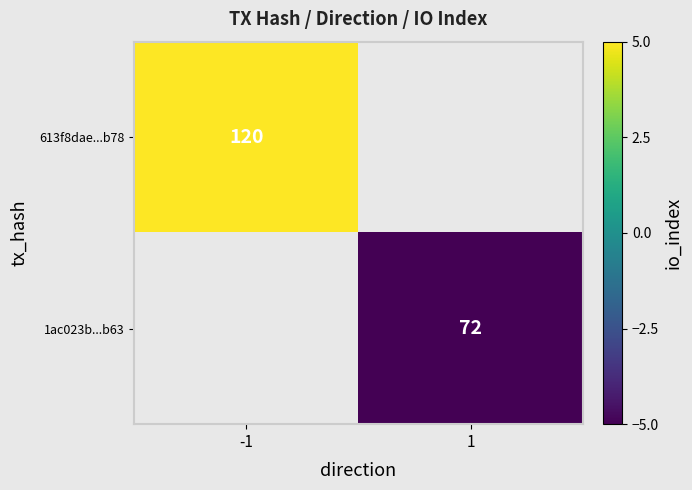

The value of 1ac023b...b63 at 1 is 72. True or false?

True